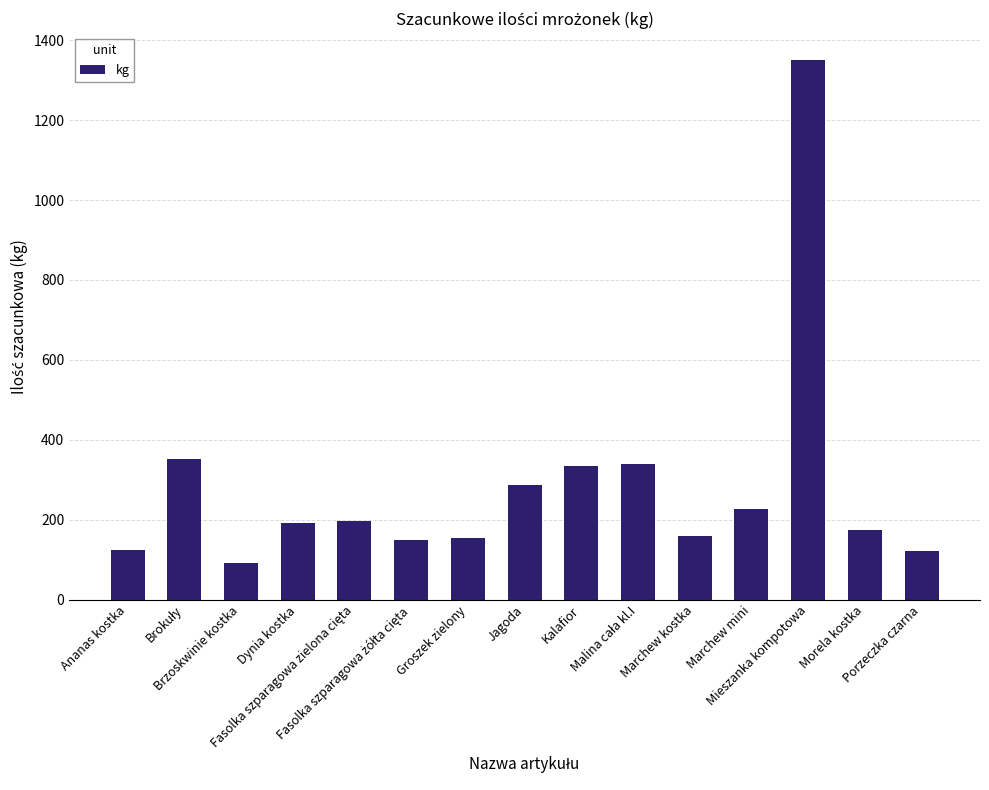

What is the value of the 8th bar from the left?

287.5